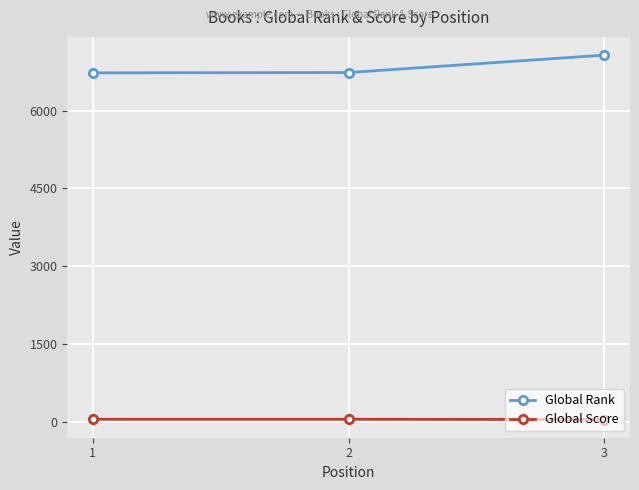

Which series changed the most between 1 and 3?

Global Rank